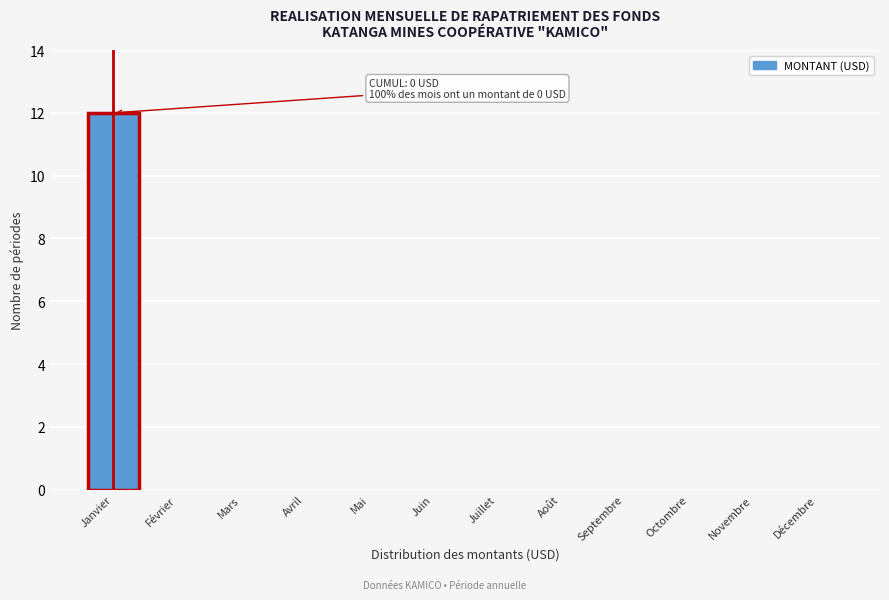

Reading right to left, extract all data points from this chart.

Décembre=0	Novembre=0	Octombre=0	Septembre=0	Août=0	Juillet=0	Juin=0	Mai=0	Avril=0	Mars=0	Février=0	Janvier=12